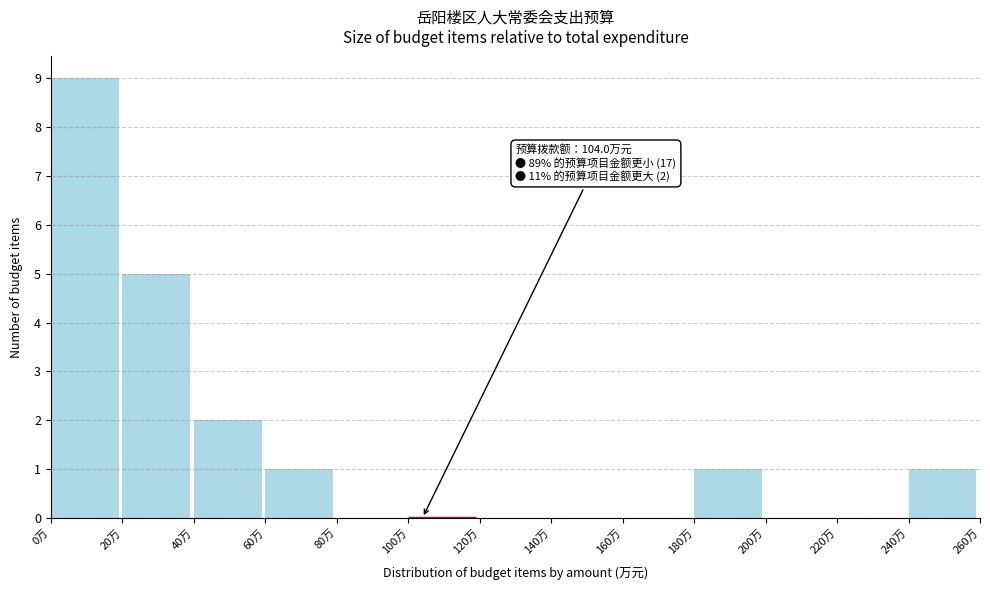

Over which range of the x-axis is the bar tallest?

0 to 20